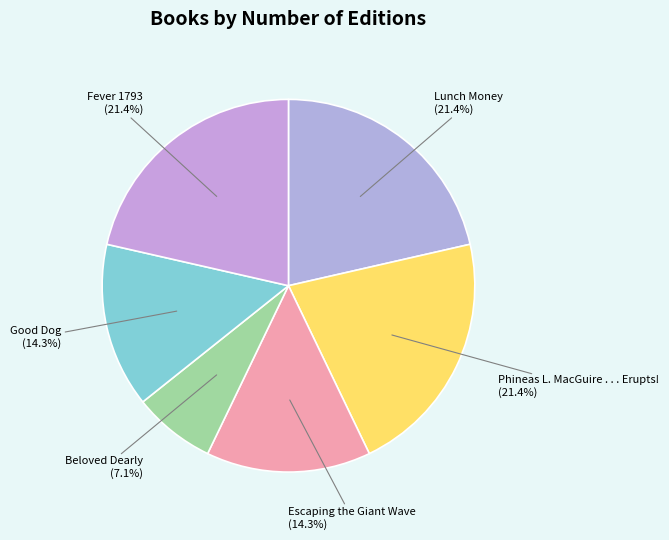

What is the smallest slice in the pie chart?

Beloved Dearly